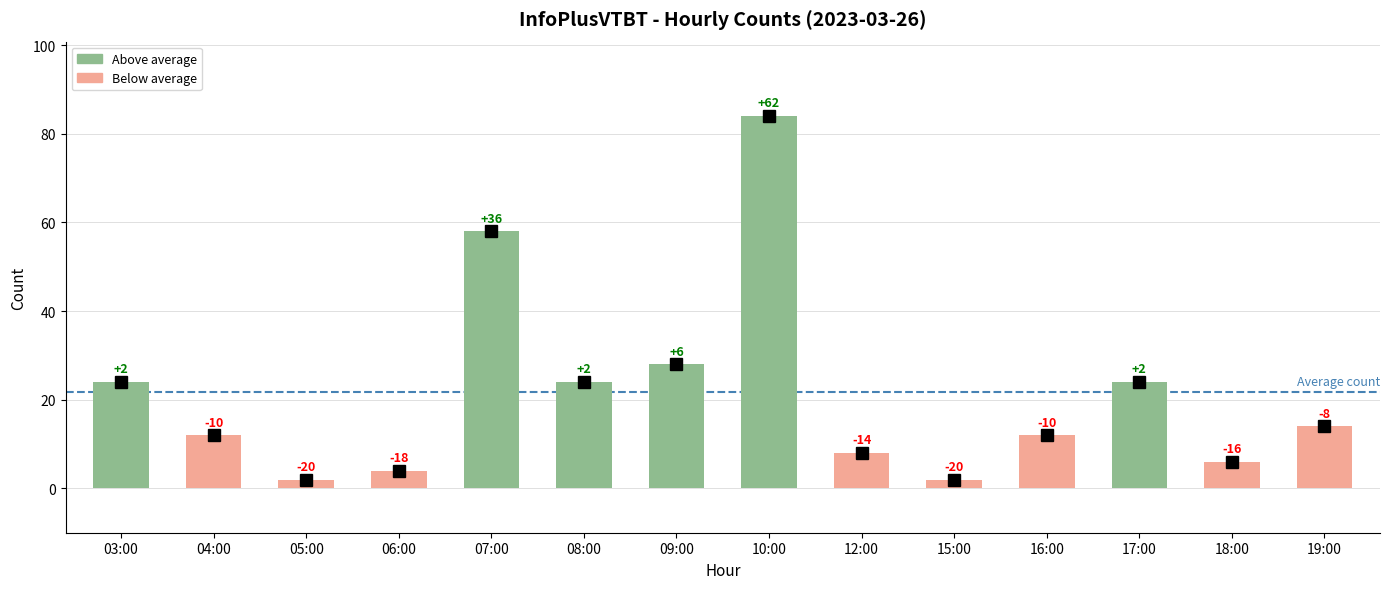

What is the average value?

22